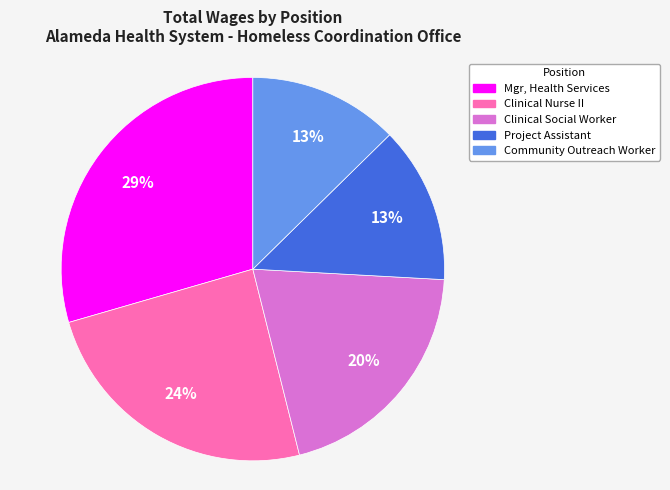

Approximately how many times larger is the value at Community Outreach Worker compared to Clinical Nurse II?

0.5